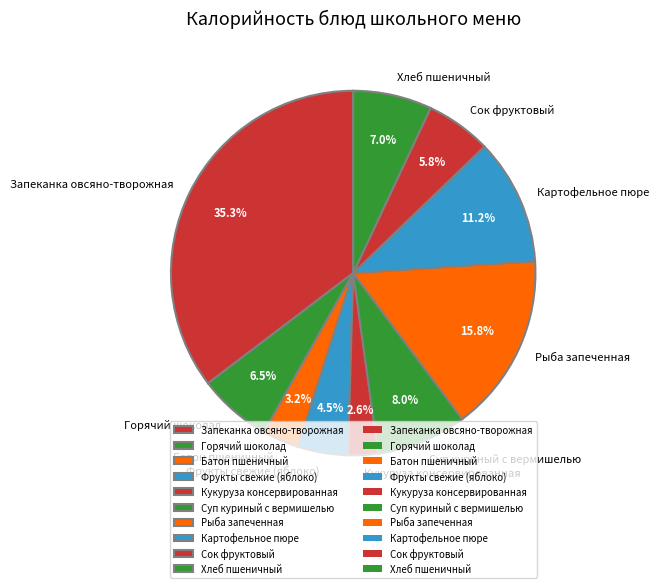

Count the number of slices in the pie.

10